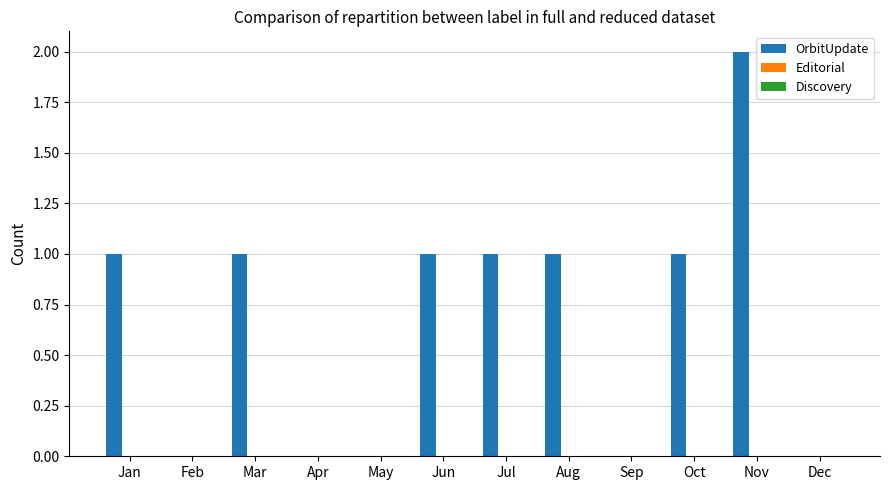

Which label corresponds to the largest value in the chart?

Nov